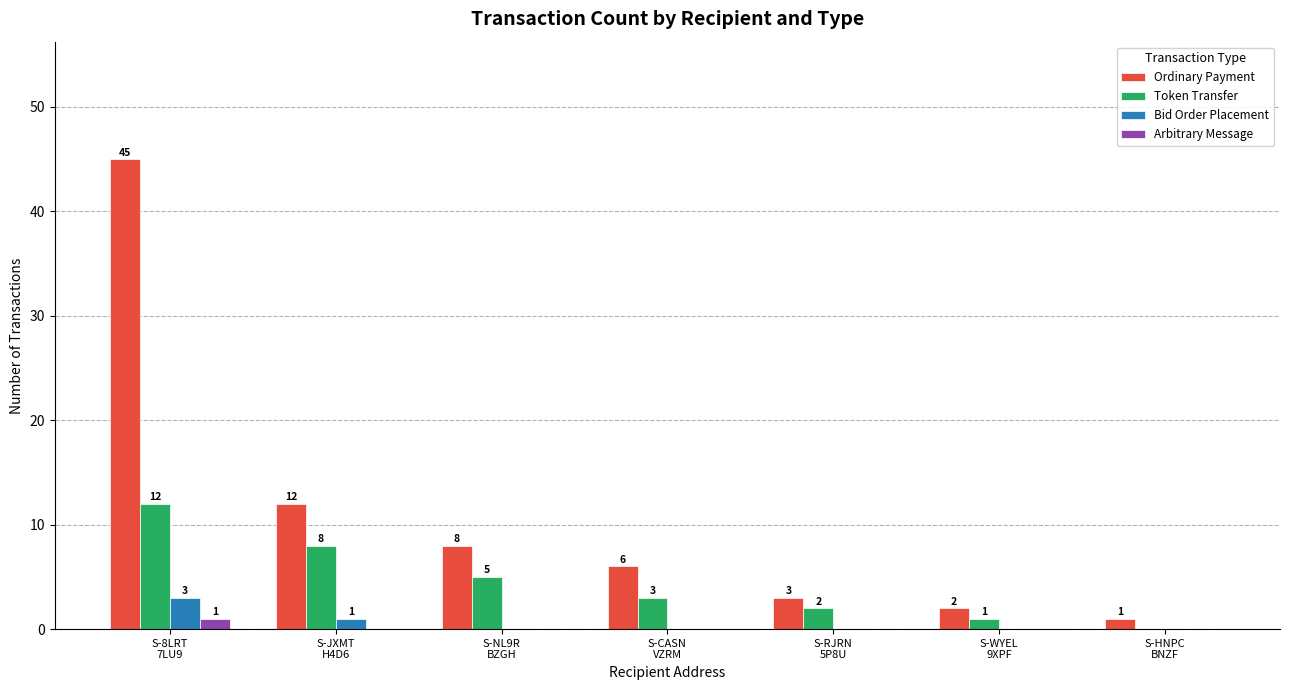

How many Bid Order Placement values are between 0 and 1?

6